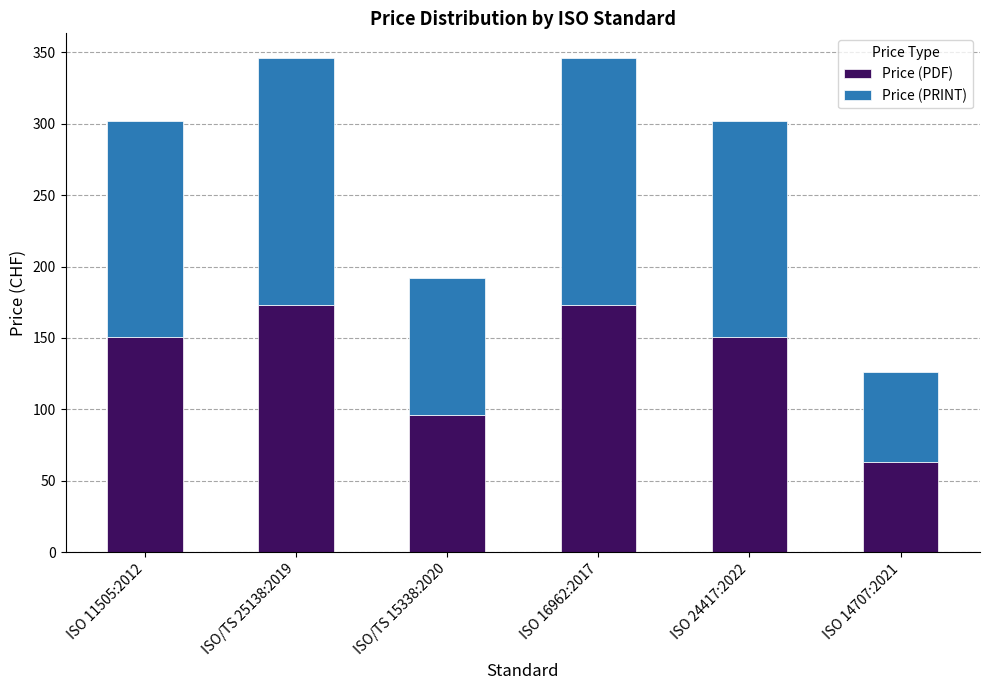

What is the difference between the maximum and second lowest values in the Price (PDF) series?

77